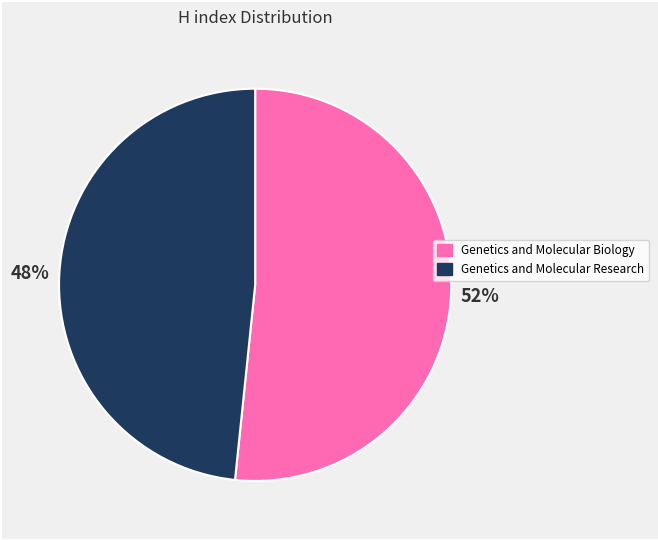

What percentage is the Genetics and Molecular Biology slice, to the nearest percent?

52%